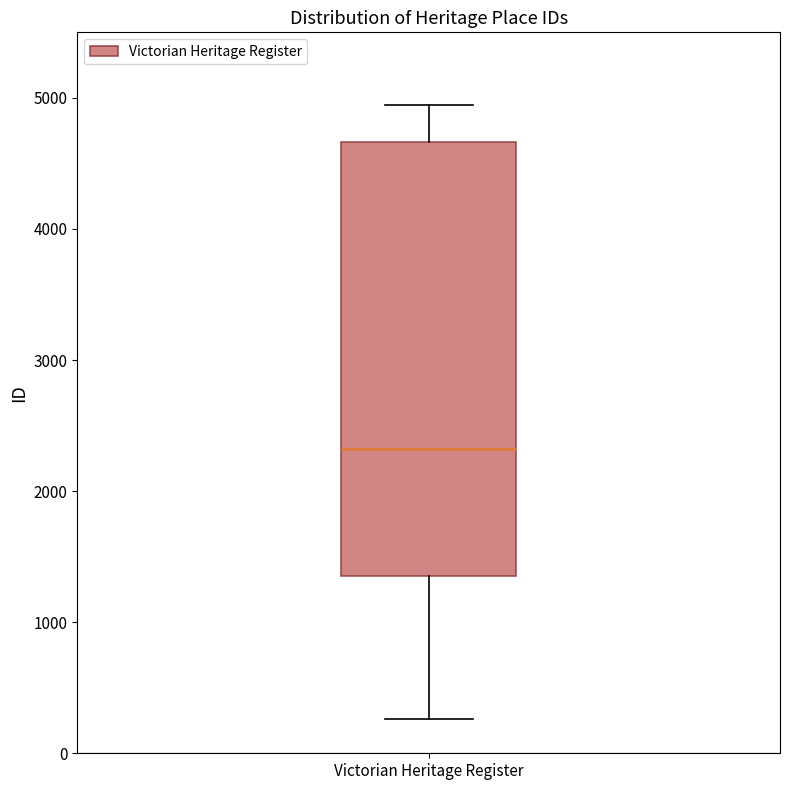

Transcribe this box plot: give where the median line is, the range the box spans, and where the two whiskers end, as read against the y-axis. The values are not printed on the chart, so give them approximately, as read against the axis.

median 2300, box 1400 to 4700, whiskers 300 to 4900